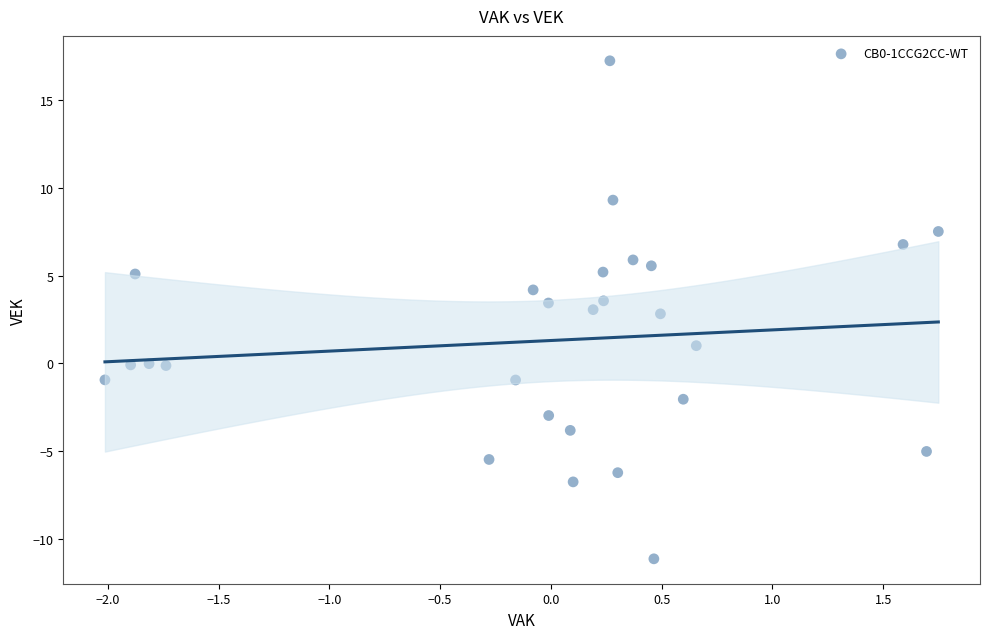

What is the range of X values (max minus min)?

3.8